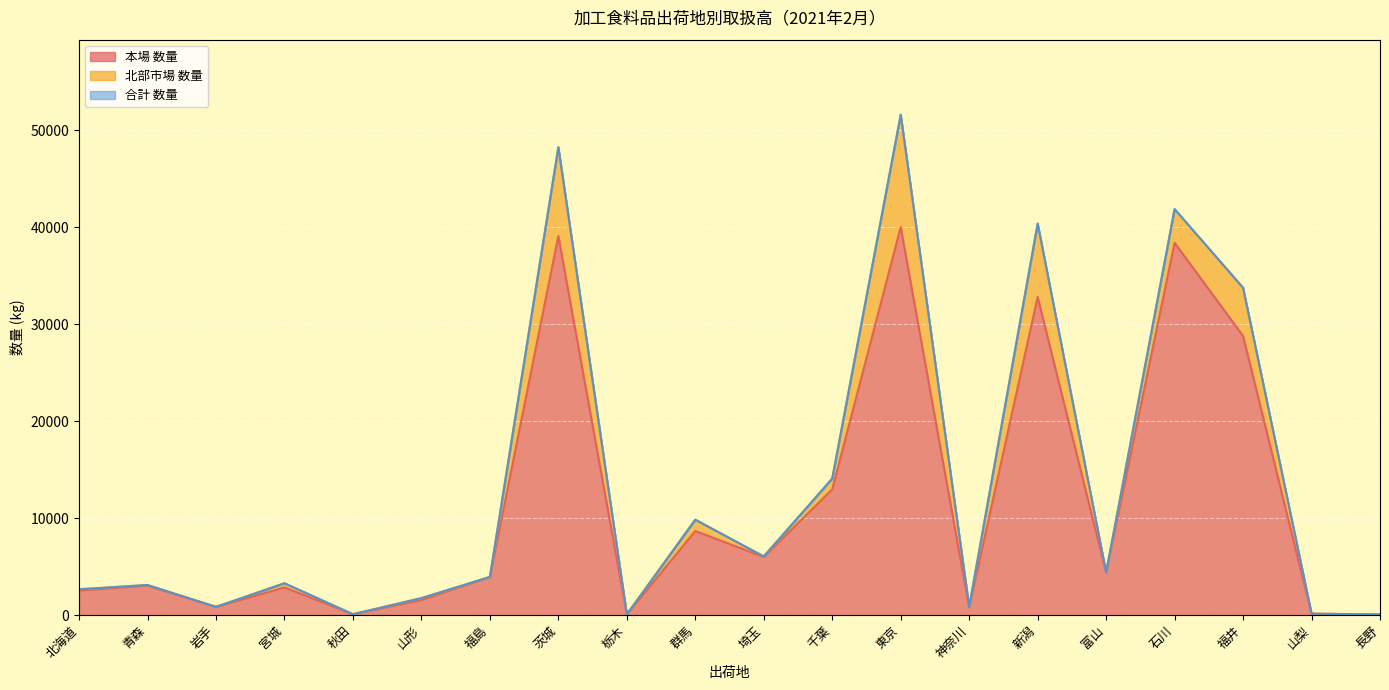

At which category does 合計 数量 reach its first local peak?

青森